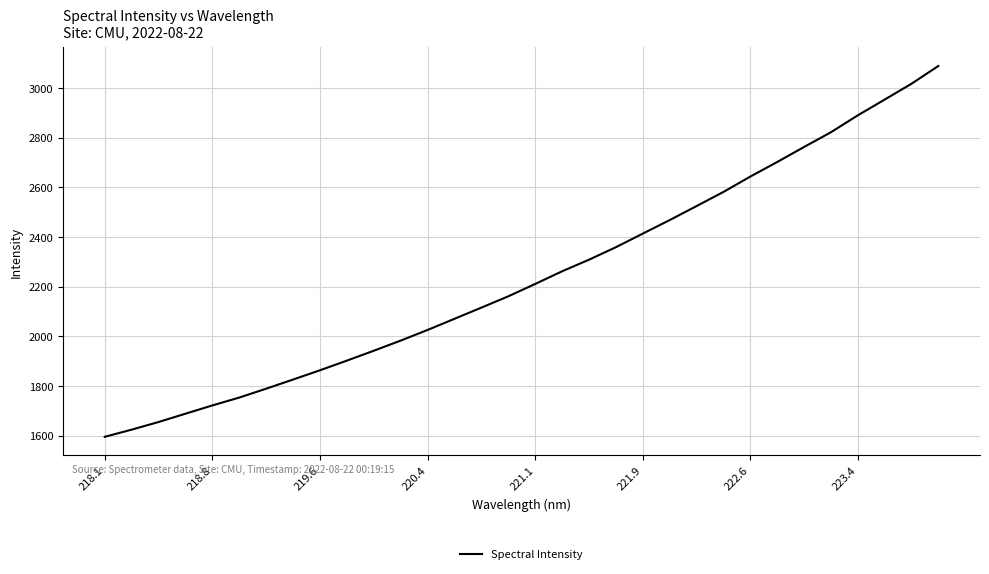

What is the maximum value shown in the chart?

3088.4